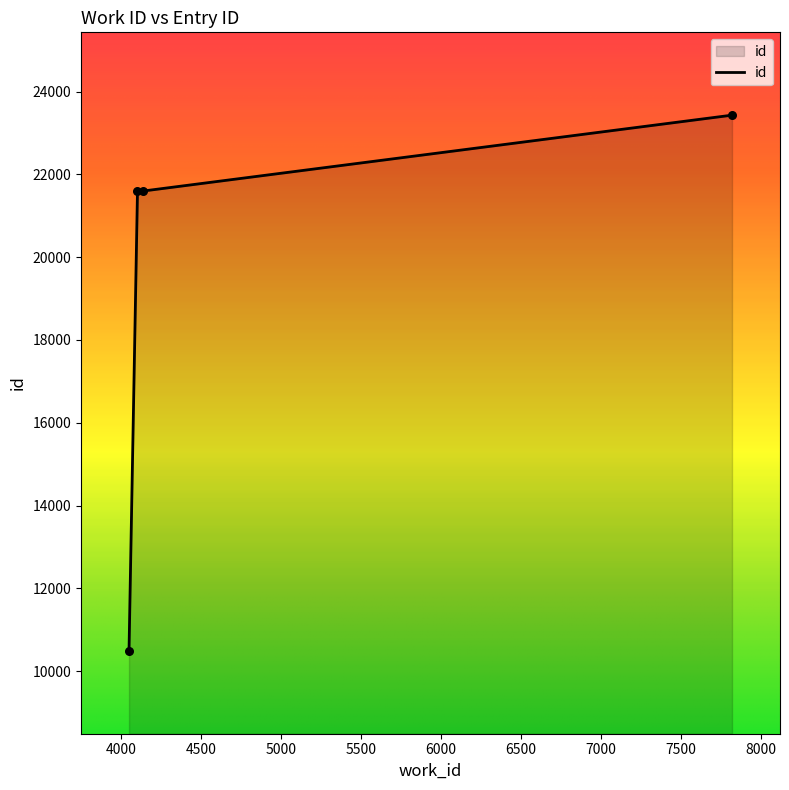

What is the difference between the maximum and second lowest values?

1834